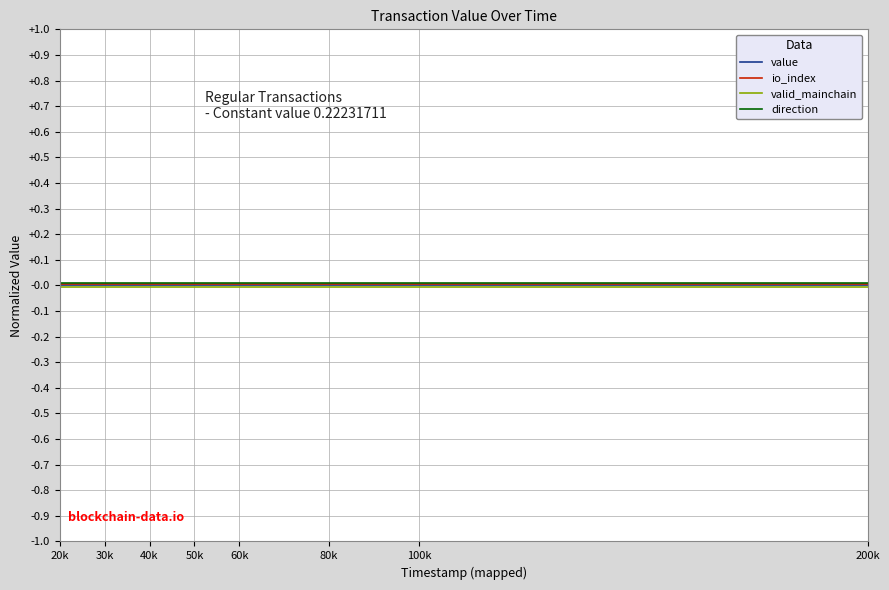

How many lines are shown in the chart?

4